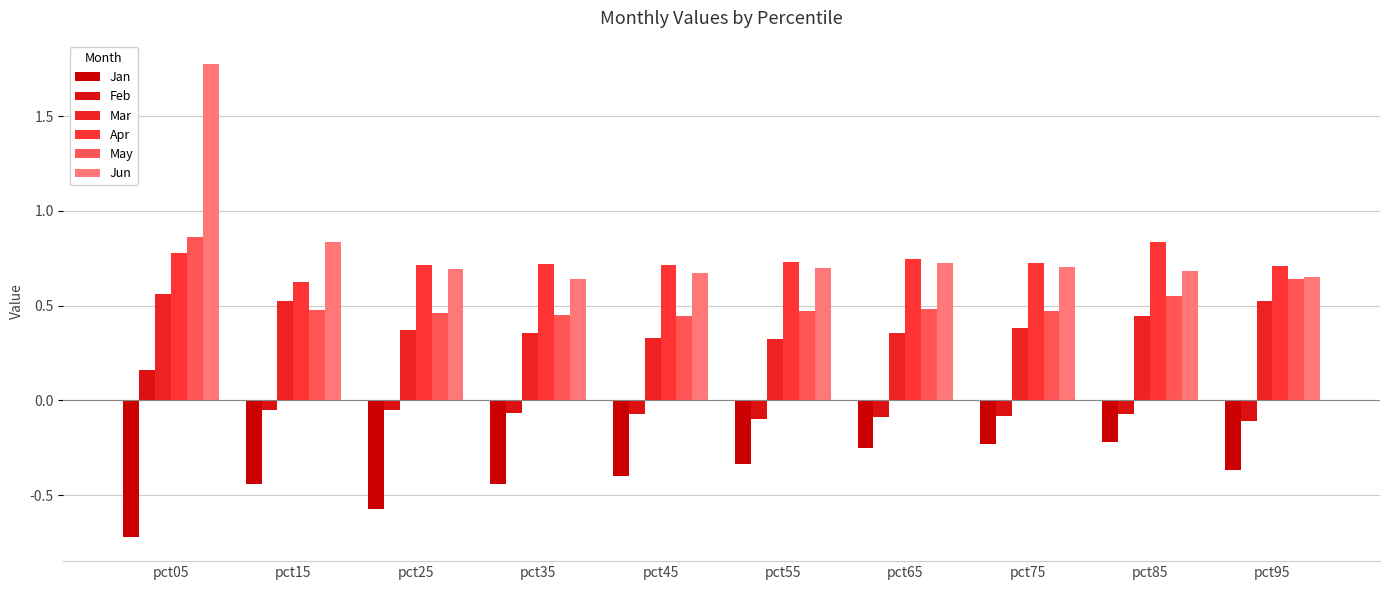

What is the value of the Mar bar at the 10th from the left?

0.5